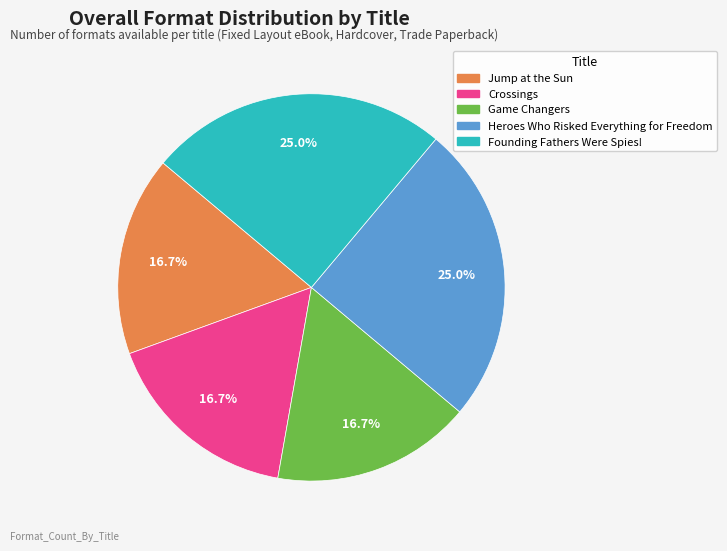

To the nearest percent, what portion does Crossings represent?

17%